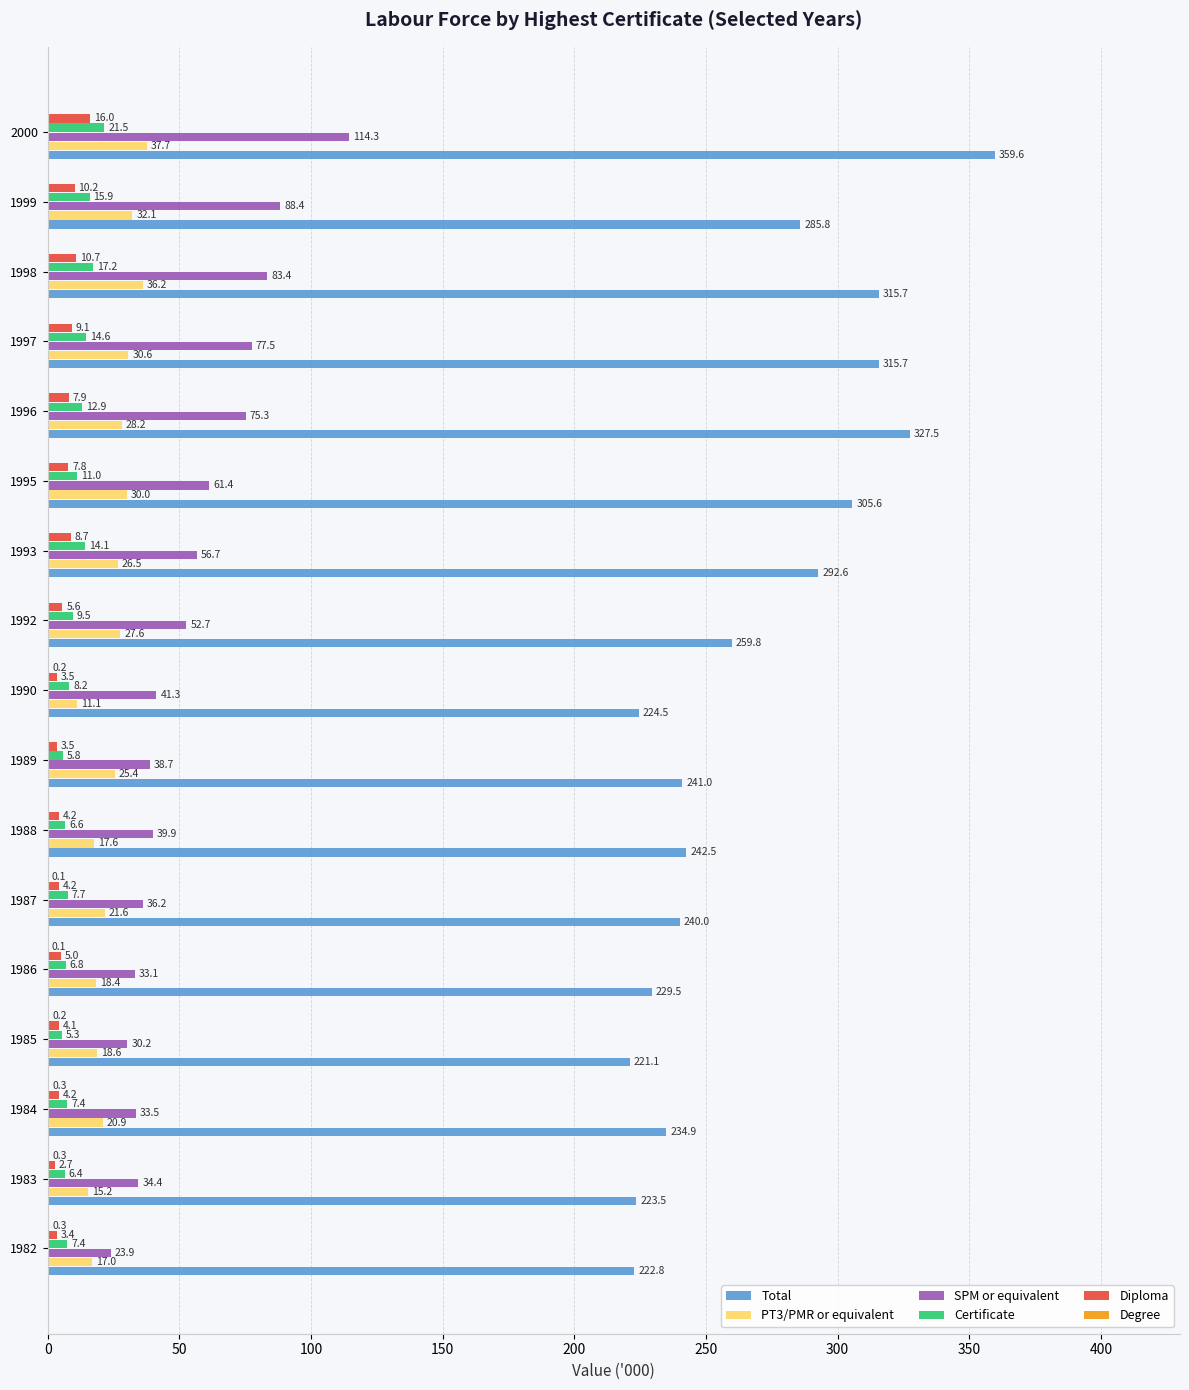

Which category has the highest value in the Total series?

2000